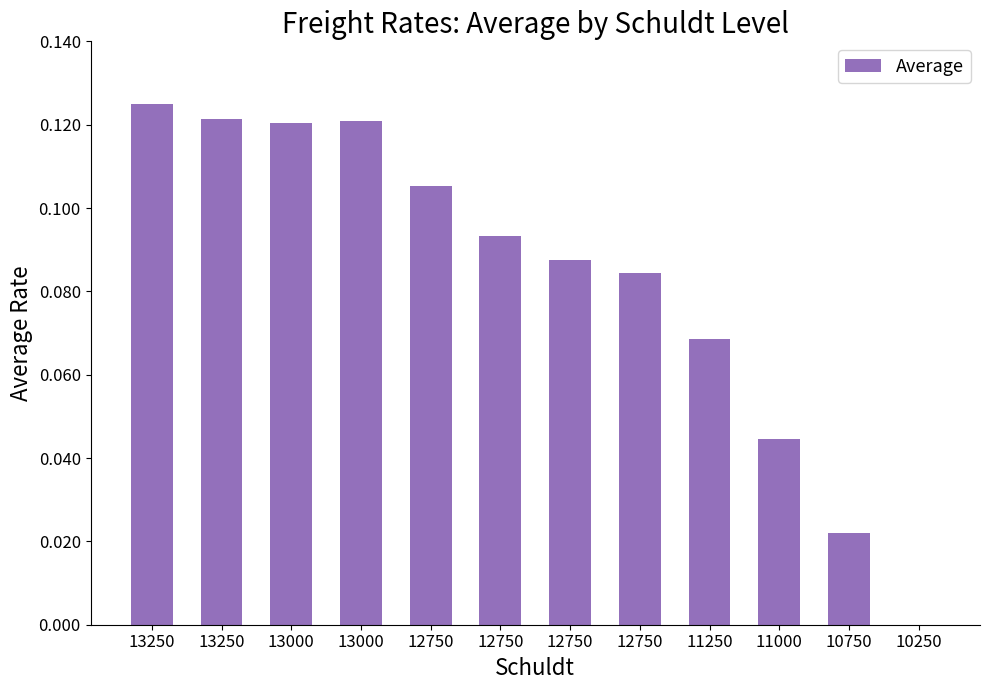

Count the number of categories in the chart.

12